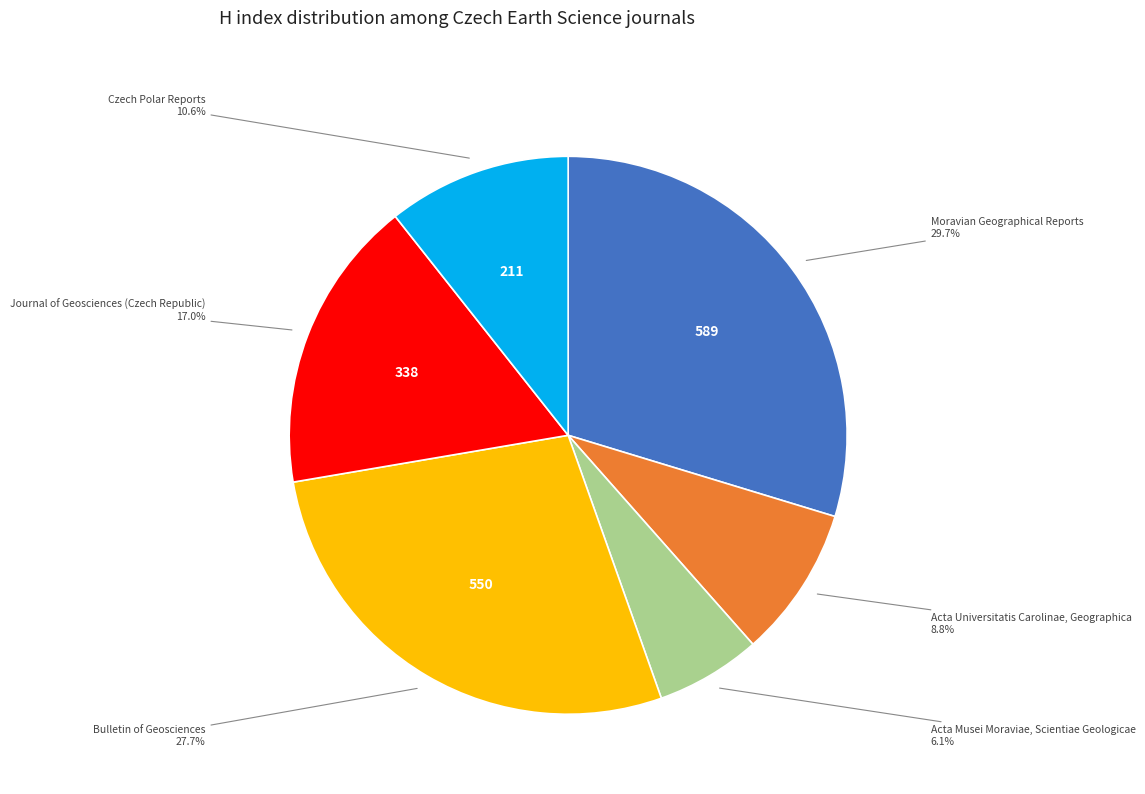

Does any single category account for the majority?

No